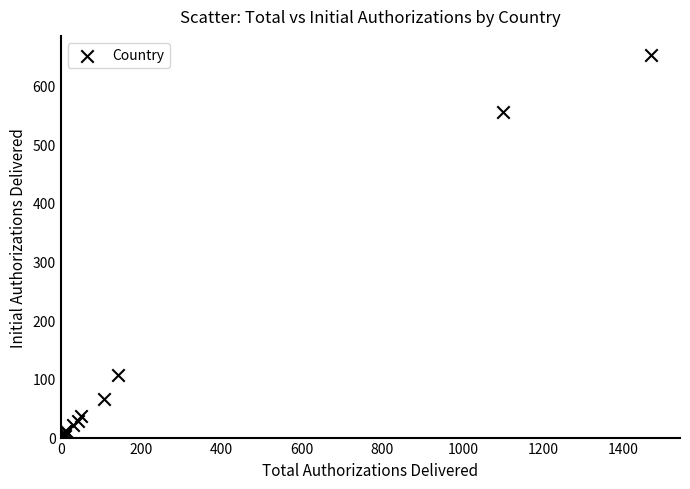

What Y value in the scatter plot is closest to 326?

106